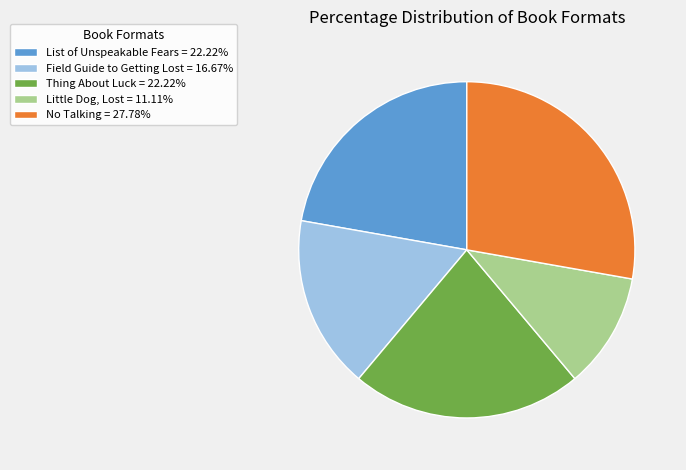

How many slices are in this pie chart?

5